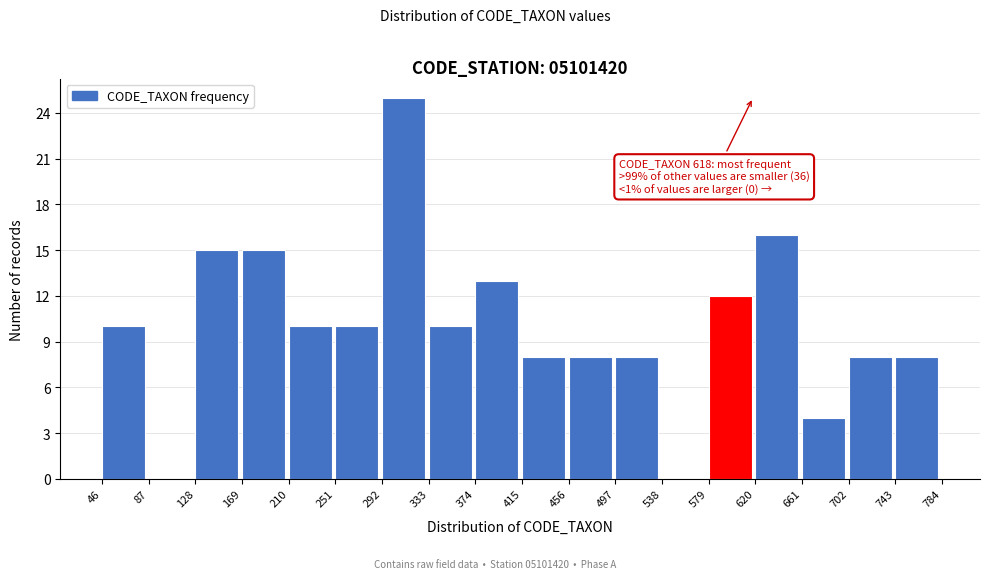

Which range on the x-axis has the tallest bar?

292 to 333